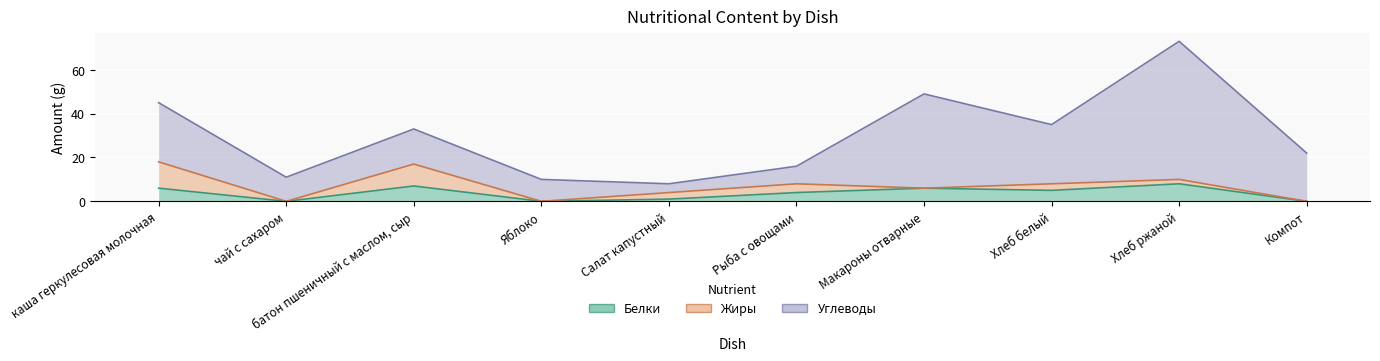

True or false: Белки and Углеводы intersect in this chart.

False